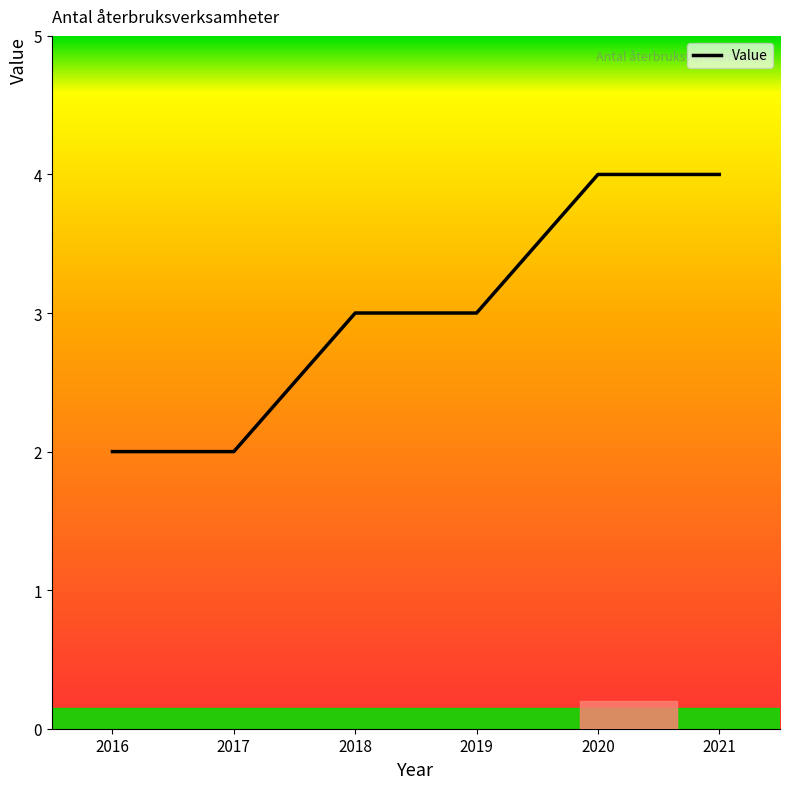

What is the greatest value displayed?

4